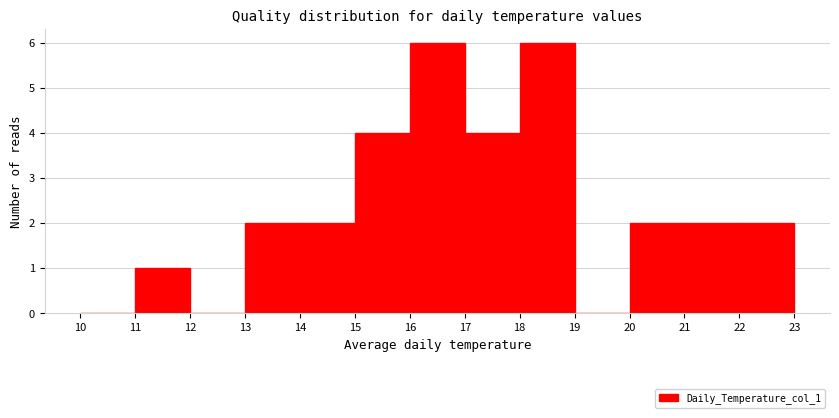

Reading left to right, list every bar in this chart as the range it spans on the x-axis followed by its height. The values are not printed on the chart, so give them approximately, as read against the axis.

10 to 11: 0
11 to 12: 1
12 to 13: 0
13 to 14: 2
14 to 15: 2
15 to 16: 4
16 to 17: 6
17 to 18: 4
18 to 19: 6
19 to 20: 0
20 to 21: 2
21 to 22: 2
22 to 23: 2